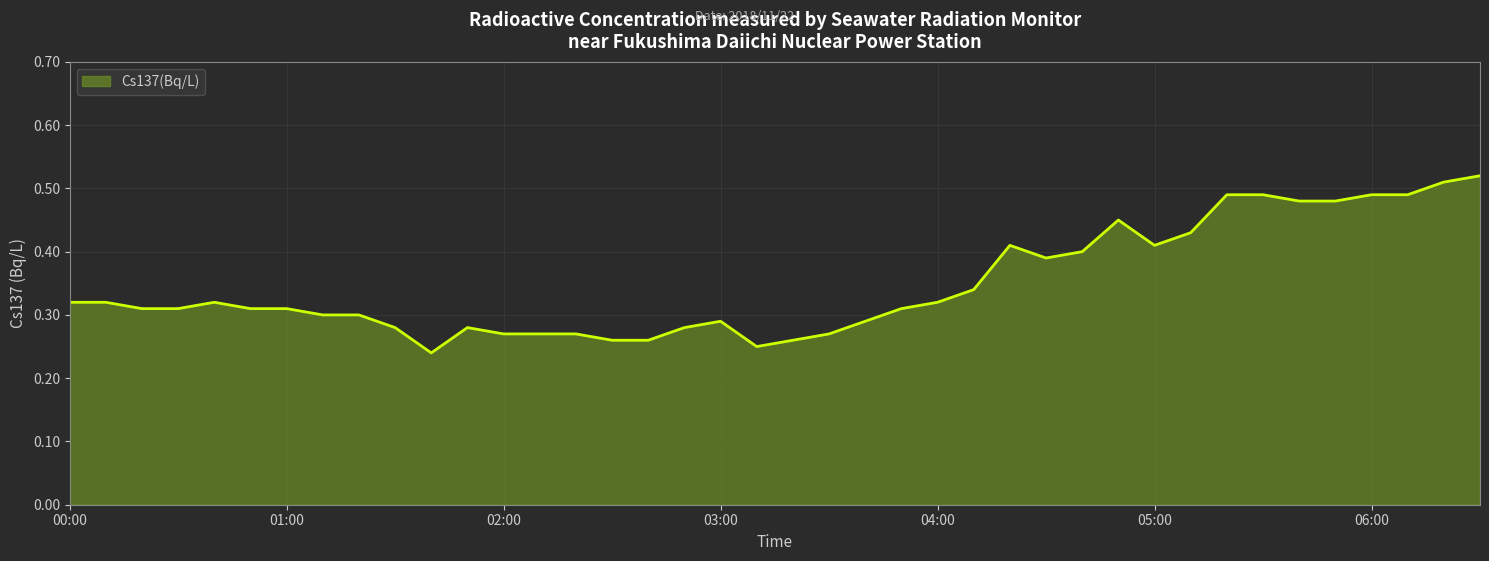

Does the chart display data point markers on the line(s)?

No